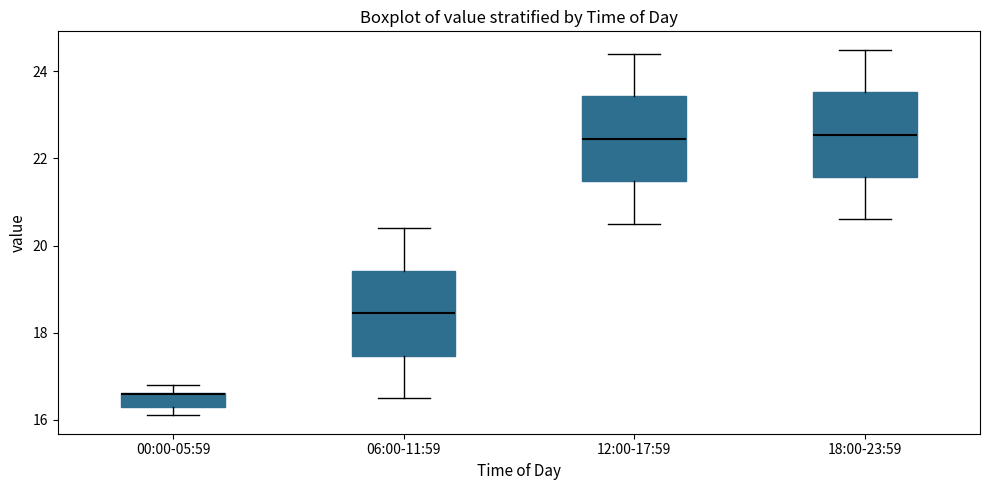

Reading left to right, read every box against the y-axis: the position of its median line, the range the box covers, and the ends of its whiskers. The values are not printed on the chart, so give them approximately, as read against the axis.

00:00-05:59: median 16.6 (drawn on the box's upper edge), box 16.4 to 16.6, whiskers 16.2 to 16.8
06:00-11:59: median 18.4, box 17.4 to 19.4, whiskers 16.6 to 20.4
12:00-17:59: median 22.4, box 21.4 to 23.4, whiskers 20.6 to 24.4
18:00-23:59: median 22.6, box 21.6 to 23.6, whiskers 20.6 to 24.6